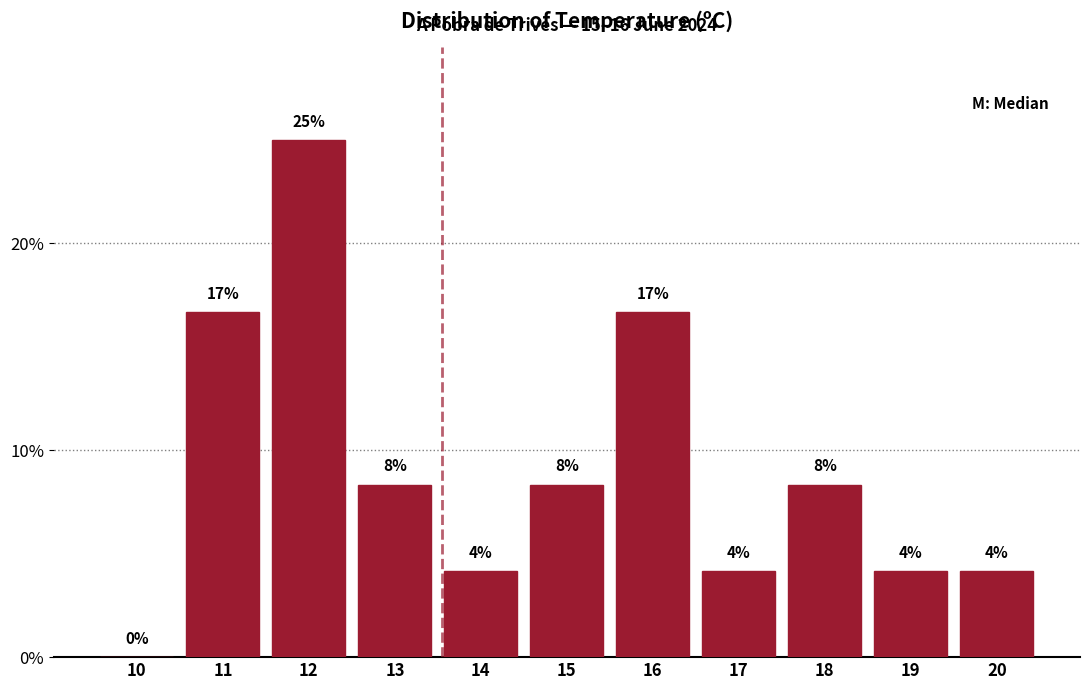

Are the bars horizontal?

No